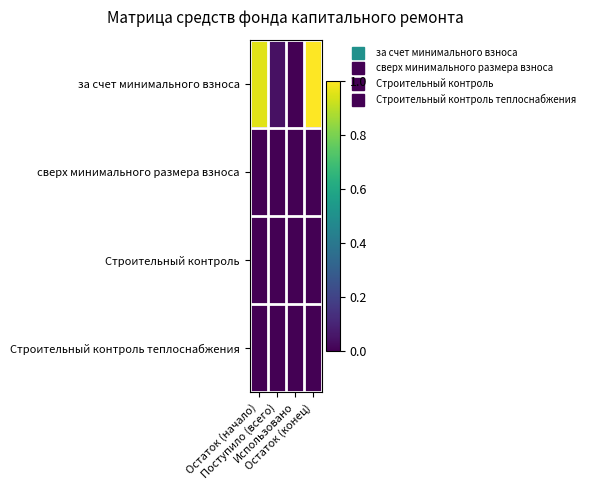

Reading left to right, list all the values displayed in this chart.

за счет минимального взноса: Остаток (начало)=1.0	Поступило (всего)=0.0	Использовано=0.0	Остаток (конец)=1.0
сверх минимального размера взноса: Остаток (начало)=0.0	Поступило (всего)=0.0	Использовано=0.0	Остаток (конец)=0.0
Строительный контроль: Остаток (начало)=0.0	Поступило (всего)=0.0	Использовано=0.0	Остаток (конец)=0.0
Строительный контроль теплоснабжения: Остаток (начало)=0.0	Поступило (всего)=0.0	Использовано=0.0	Остаток (конец)=0.0